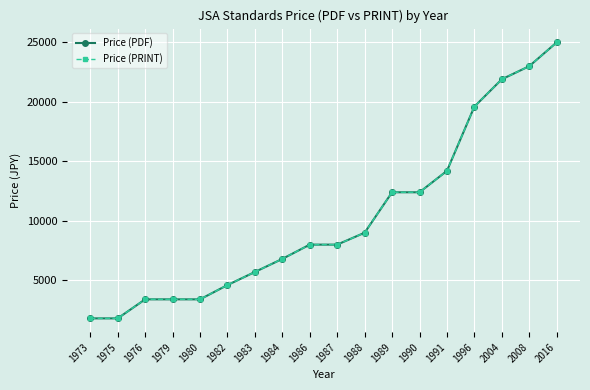

Is this an area chart (filled region under the line)?

No